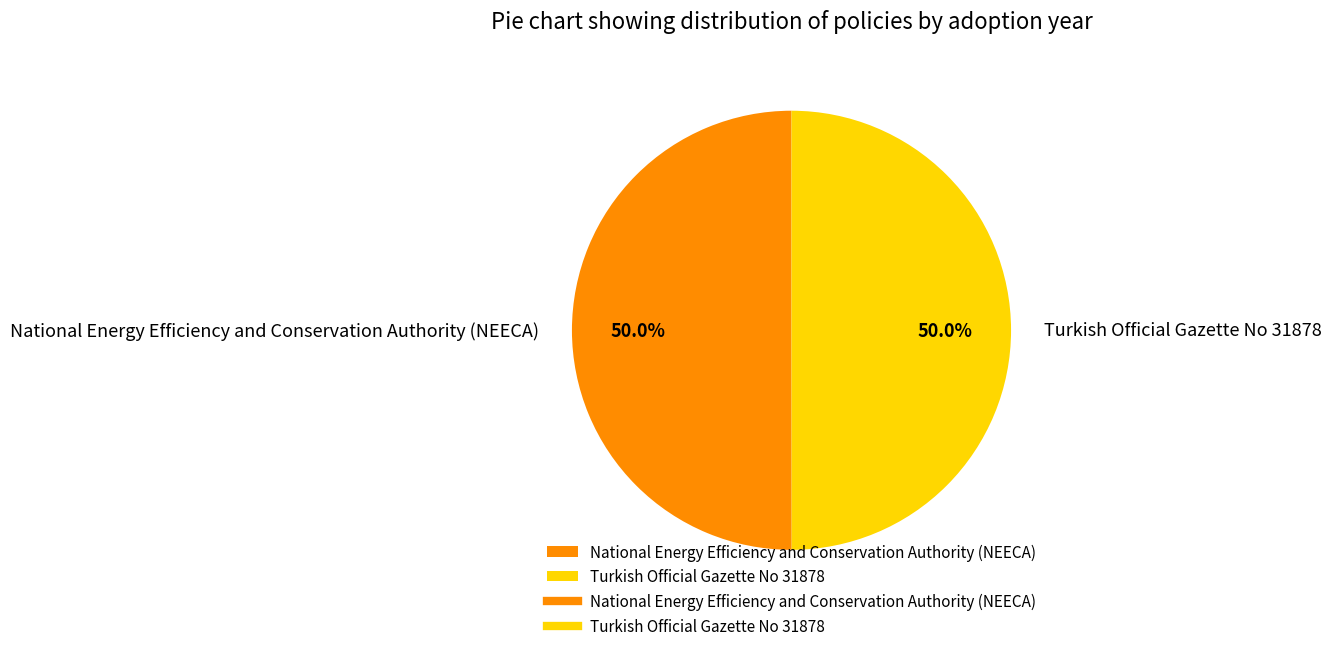

Do Turkish Official Gazette No 31878 and National Energy Efficiency and Conservation Authority (NEECA) together represent more than half of the pie?

Yes